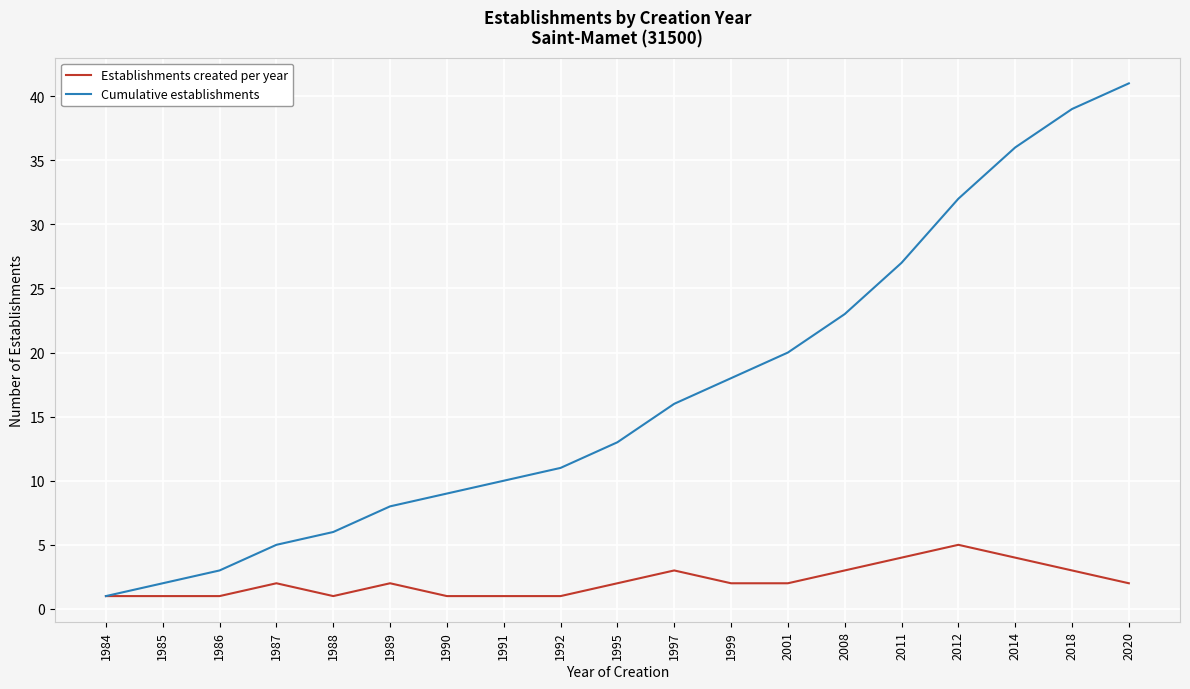

What is the minimum value shown in the chart?

1